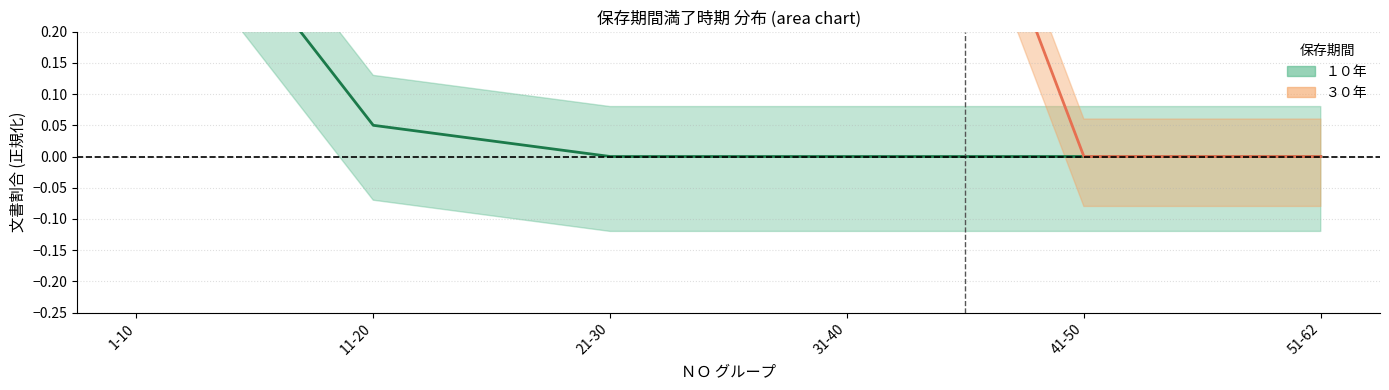

Reading right to left, extract all data points from this chart.

１０年: 51-62=0.0	41-50=0.0	31-40=0.0	21-30=0.0	11-20=0.1	1-10=0.5
３０年: 51-62=0.0	41-50=0.0	31-40=1.0	21-30=1.0	11-20=0.9	1-10=0.5